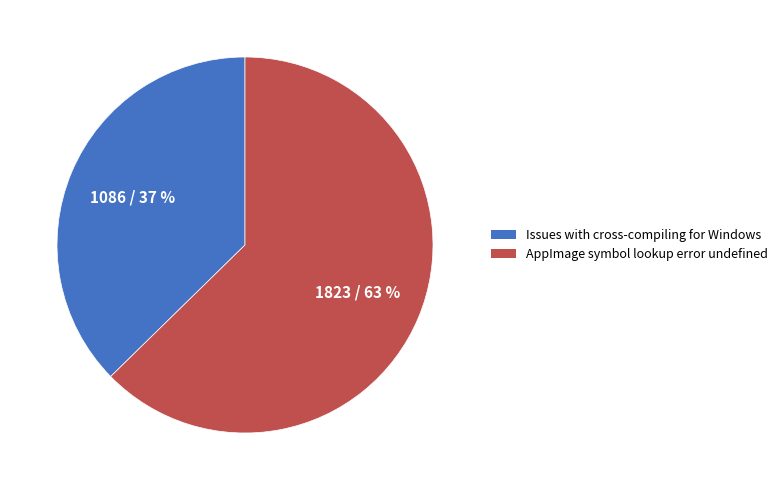

Which category accounts for the majority?

AppImage symbol lookup error undefined